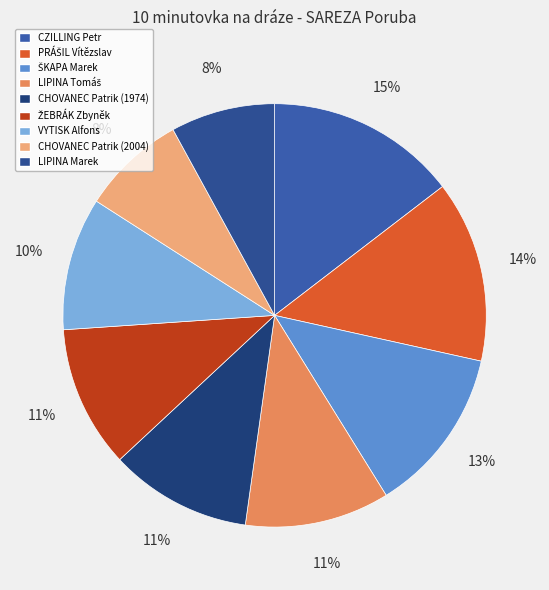

How many segments does this pie chart have?

9